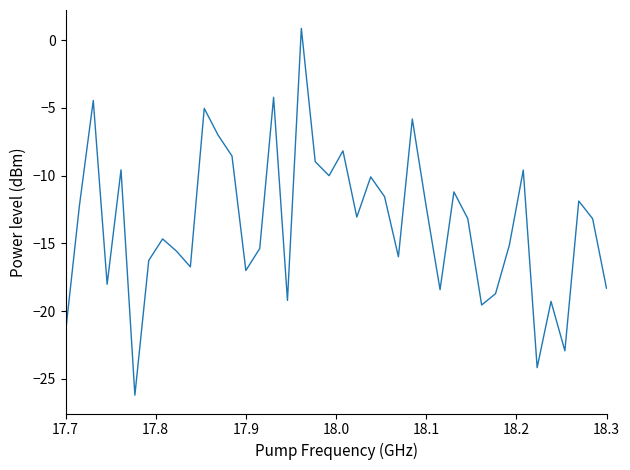

What is the smallest value displayed?

-26.2